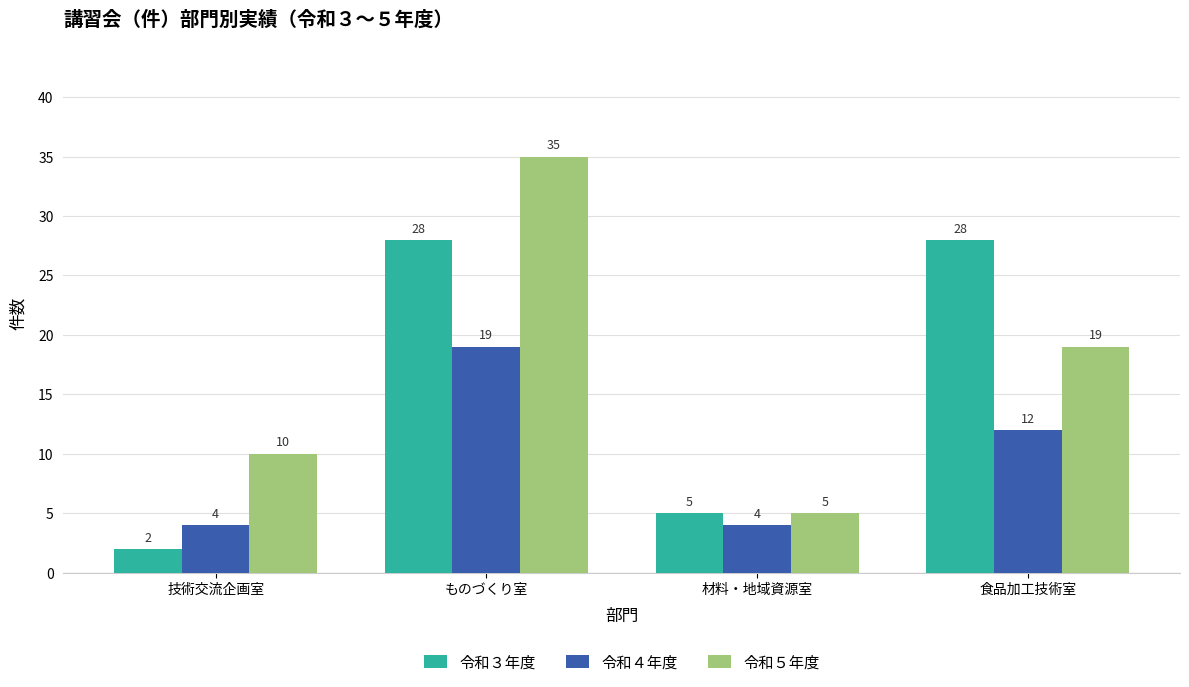

List the series in order of their overall mean, highest first.

令和５年度, 令和３年度, 令和４年度